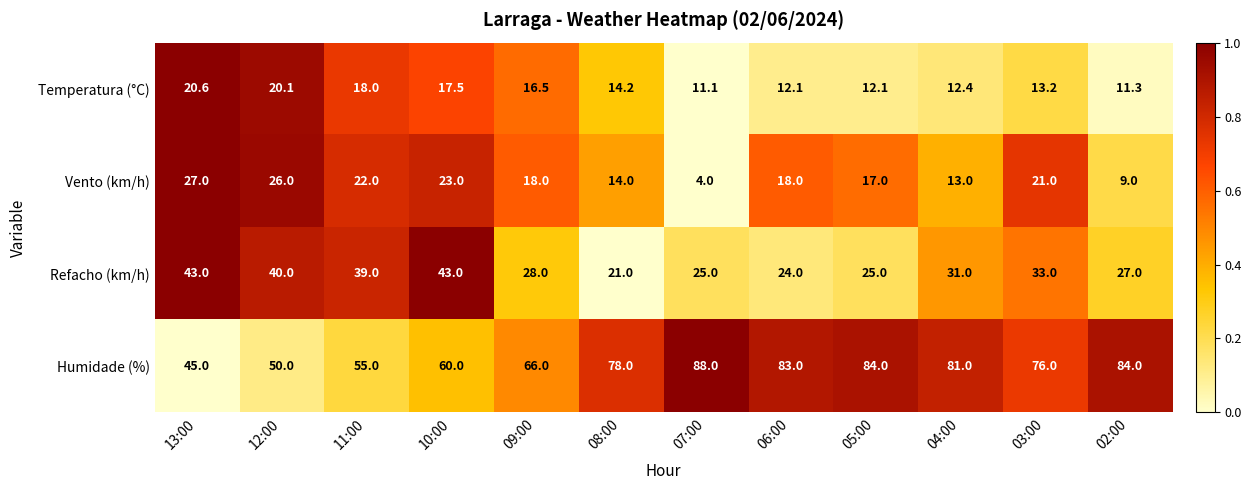

Which label corresponds to the smallest value in the chart?

07:00